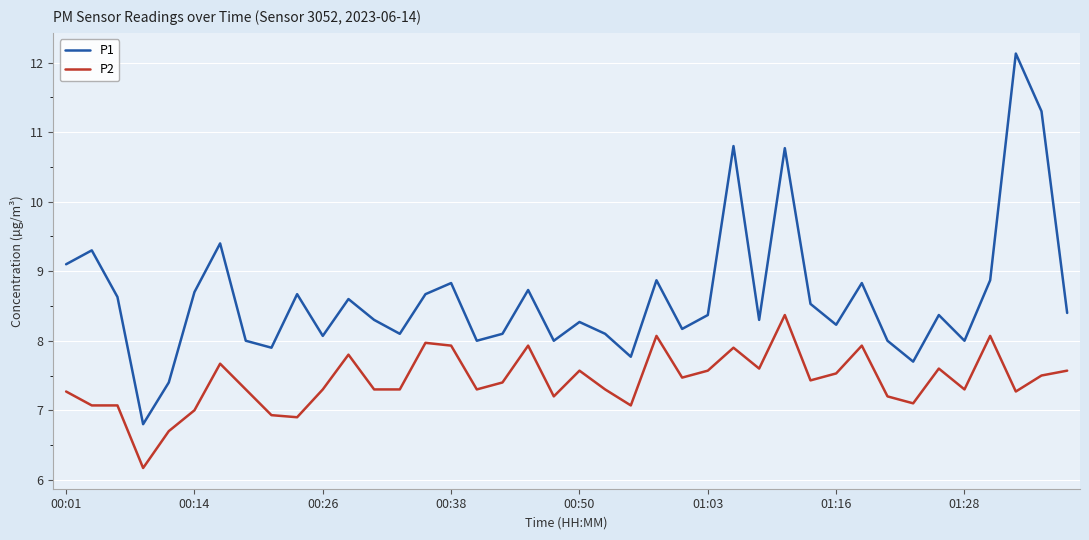

Rank the series by their maximum value, from lowest to highest.

P2, P1